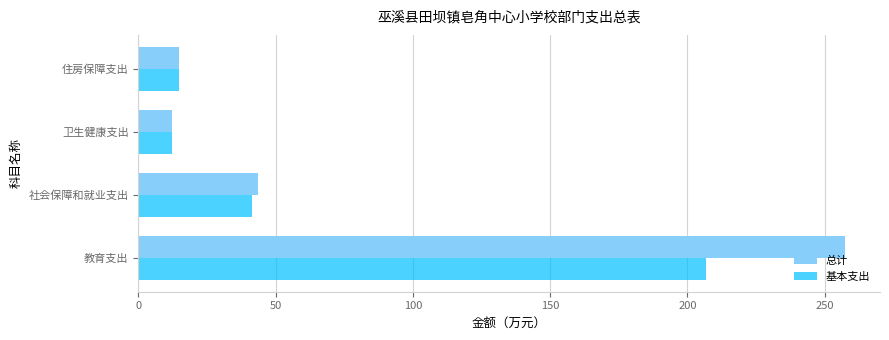

Which series changed the most between 社会保障和就业支出 and 住房保障支出?

总计